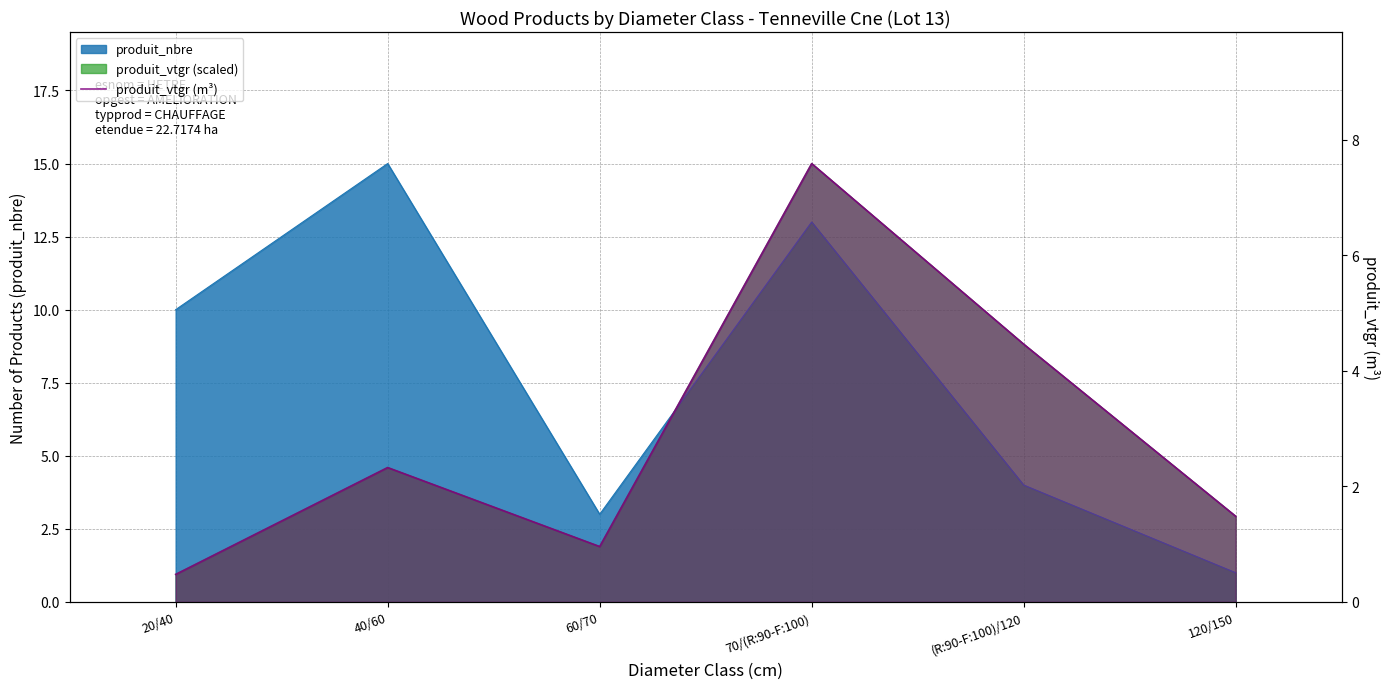

What is the maximum value shown in the chart?

7.6